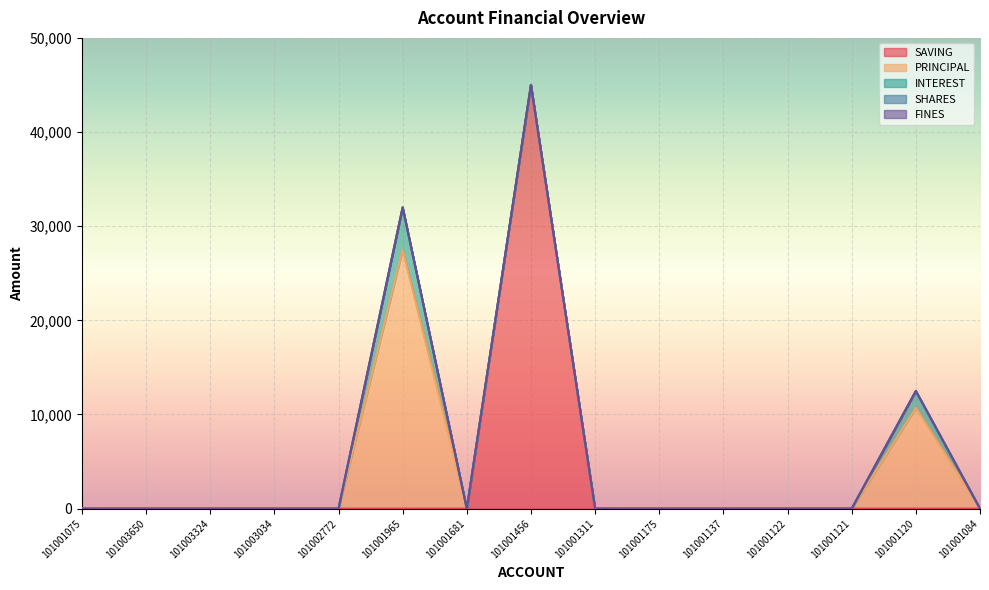

Reading left to right, what are all the values shown in this chart?

SAVING: 101001075=0	101003650=0	101003324=0	101003034=0	101002772=0	101001965=0	101001681=0	101001456=45000	101001311=0	101001175=0	101001137=0	101001122=0	101001121=0	101001120=0	101001084=0
PRINCIPAL: 101001075=0	101003650=0	101003324=0	101003034=0	101002772=0	101001965=27500	101001681=0	101001456=0	101001311=0	101001175=0	101001137=0	101001122=0	101001121=0	101001120=10700	101001084=0
INTEREST: 101001075=0	101003650=0	101003324=0	101003034=0	101002772=0	101001965=4500	101001681=0	101001456=0	101001311=0	101001175=0	101001137=0	101001122=0	101001121=0	101001120=1800	101001084=0
SHARES: 101001075=0	101003650=0	101003324=0	101003034=0	101002772=0	101001965=0	101001681=0	101001456=0	101001311=0	101001175=0	101001137=0	101001122=0	101001121=0	101001120=0	101001084=0
FINES: 101001075=0	101003650=0	101003324=0	101003034=0	101002772=0	101001965=0	101001681=0	101001456=0	101001311=0	101001175=0	101001137=0	101001122=0	101001121=0	101001120=0	101001084=0